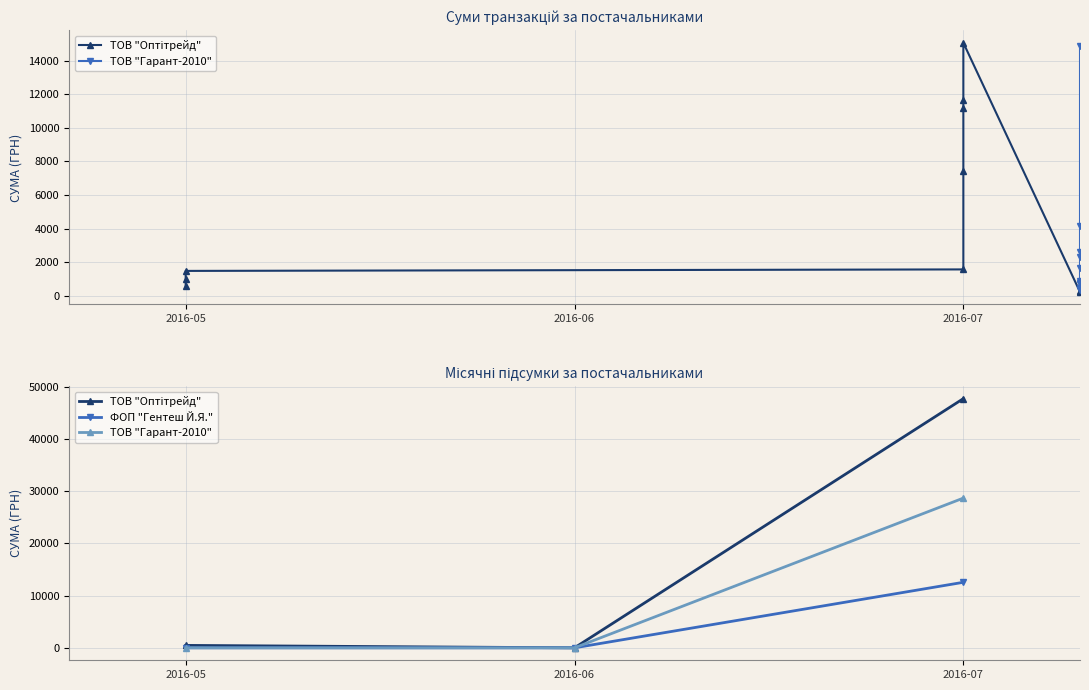

Read the ТОВ "Гарант-2010" value at 2016-07, to the nearest 10.

28660